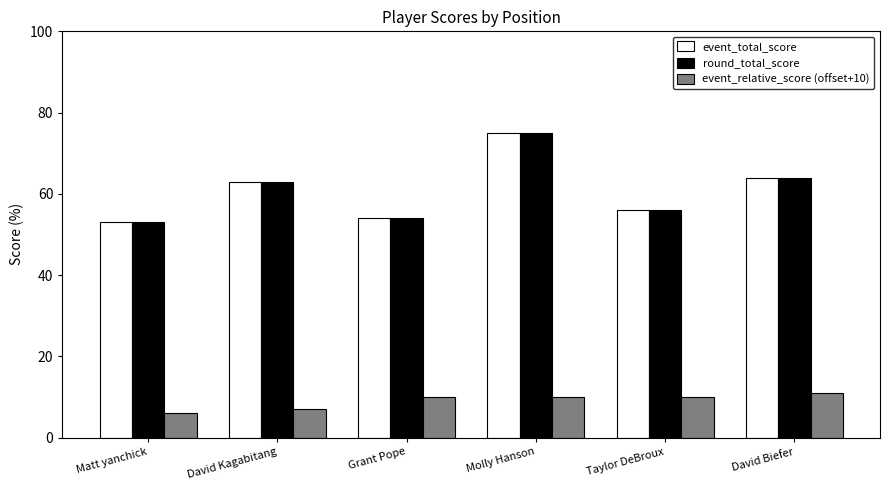

What is the spread (max minus min) of values at Grant Pope?

44